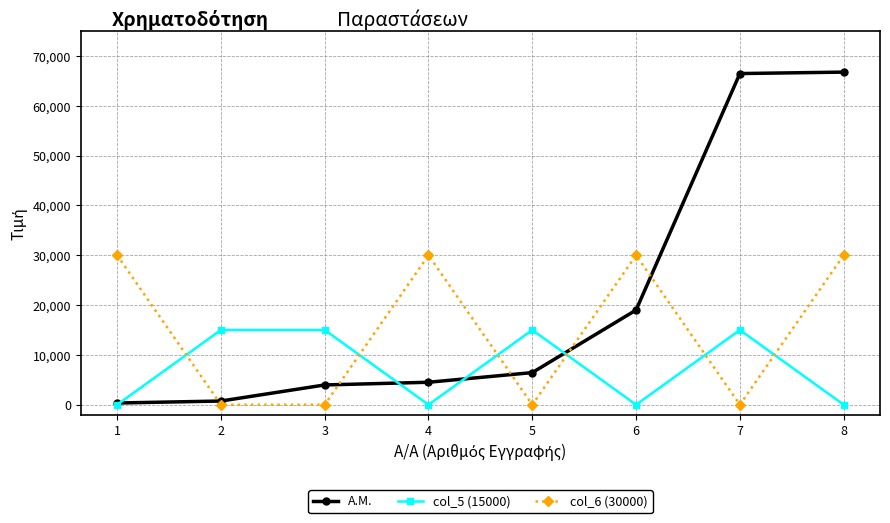

Is the value of col_6 (30000) at 1 greater than the value of col_5 (15000) at 7?

Yes